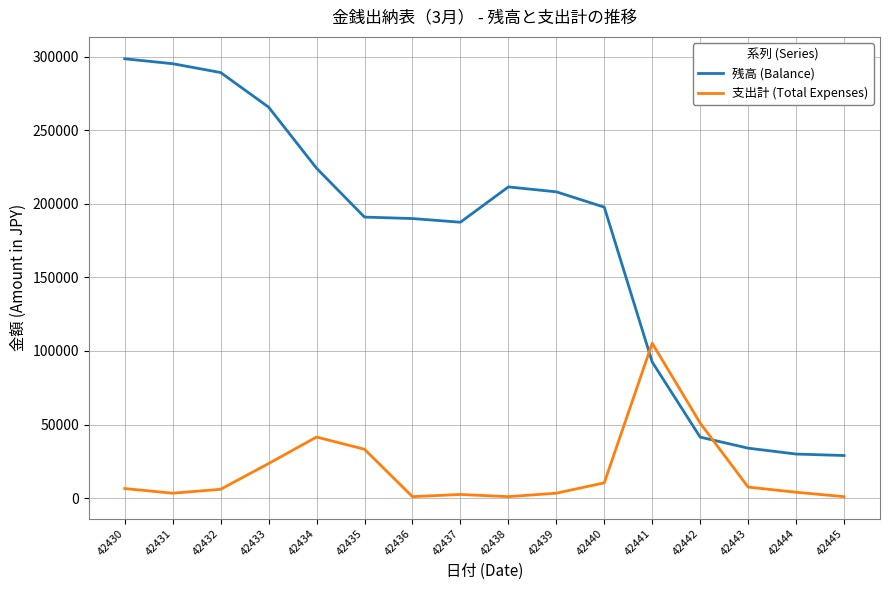

How many lines are shown in the chart?

2